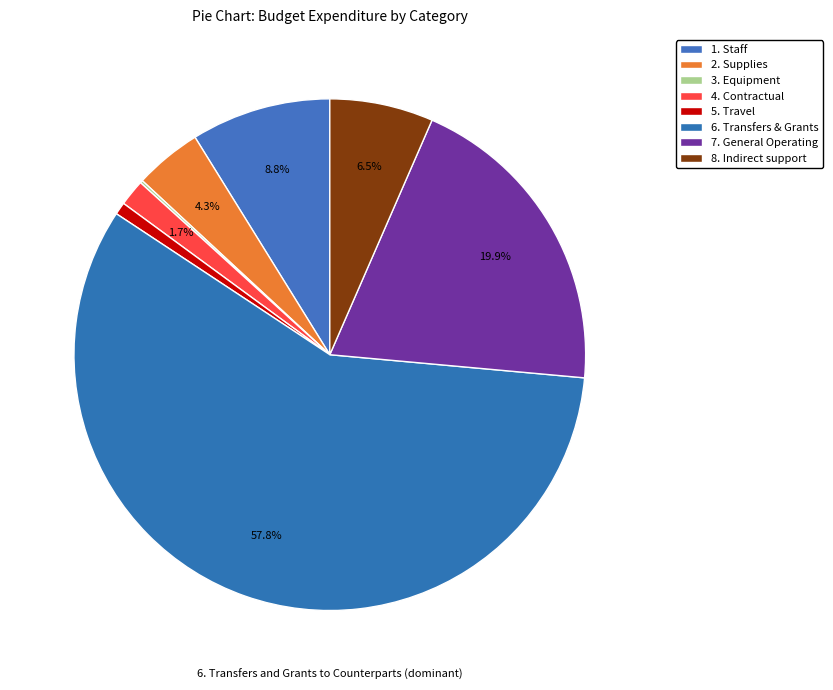

Is there any slice that represents more than half of the pie?

Yes